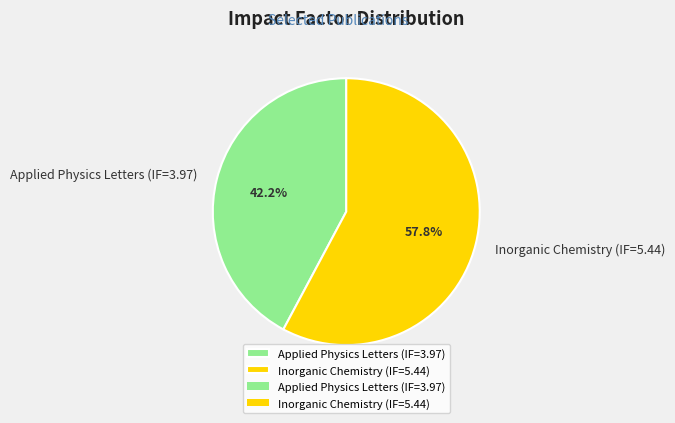

Is the sum of Inorganic Chemistry (IF=5.44) and Applied Physics Letters (IF=3.97) greater than half?

Yes